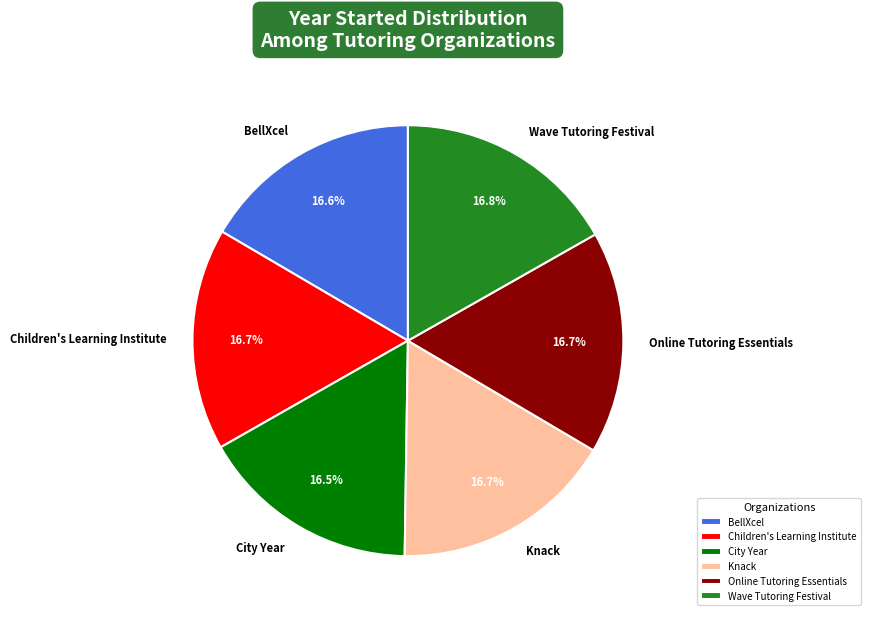

Is there any slice that represents more than half of the pie?

No